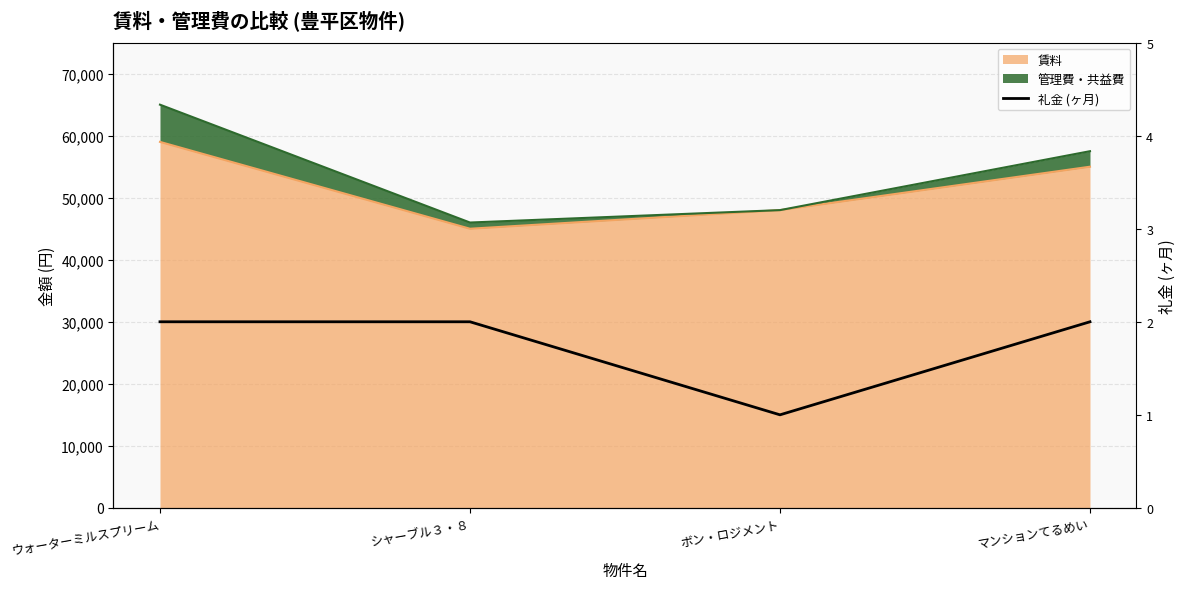

What position from the left is シャーブル３・８?

2